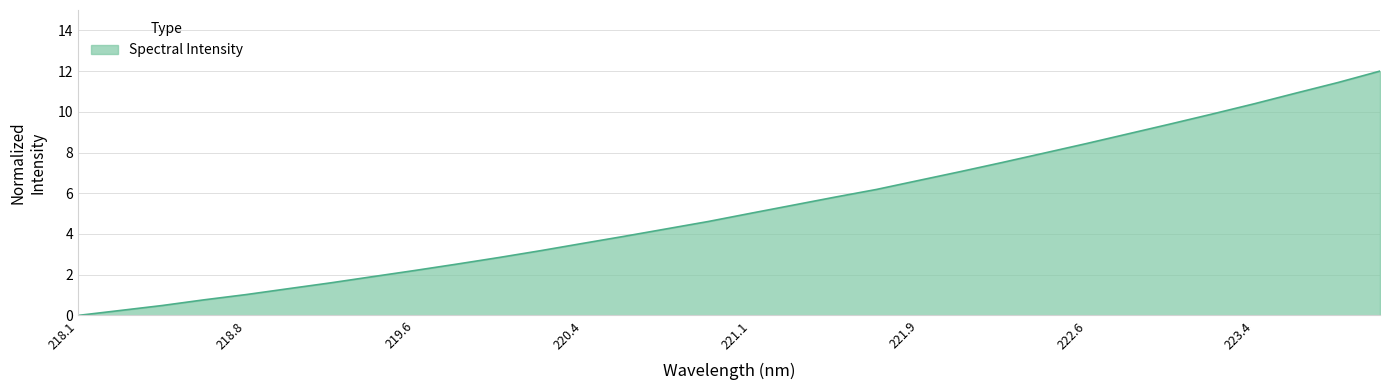

What is the greatest value displayed?

12.0